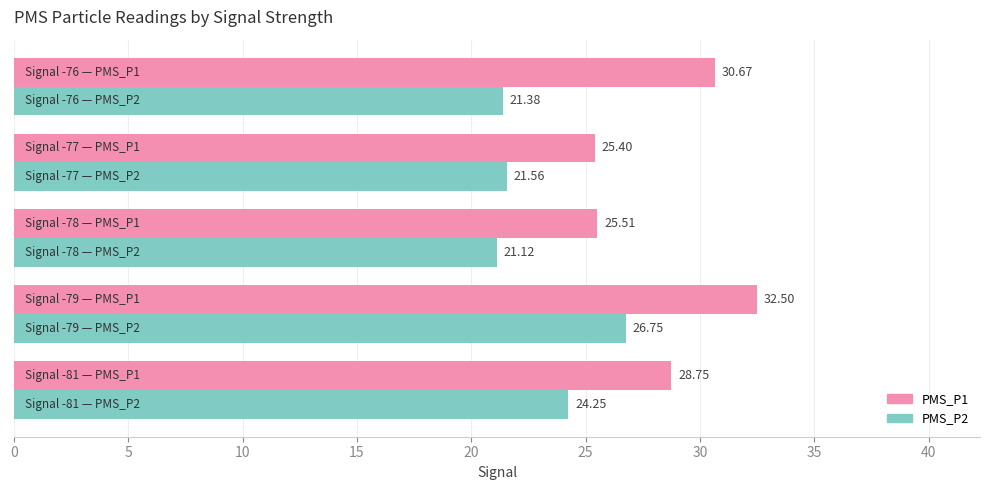

Which series has the widest spread of values?

PMS_P1